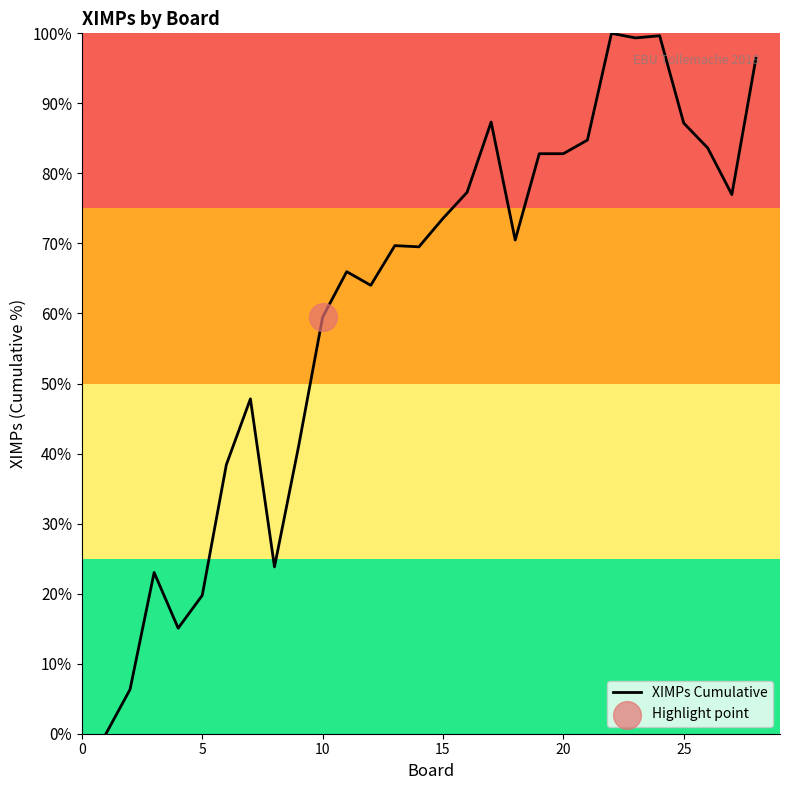

What is the greatest value displayed?

100.0